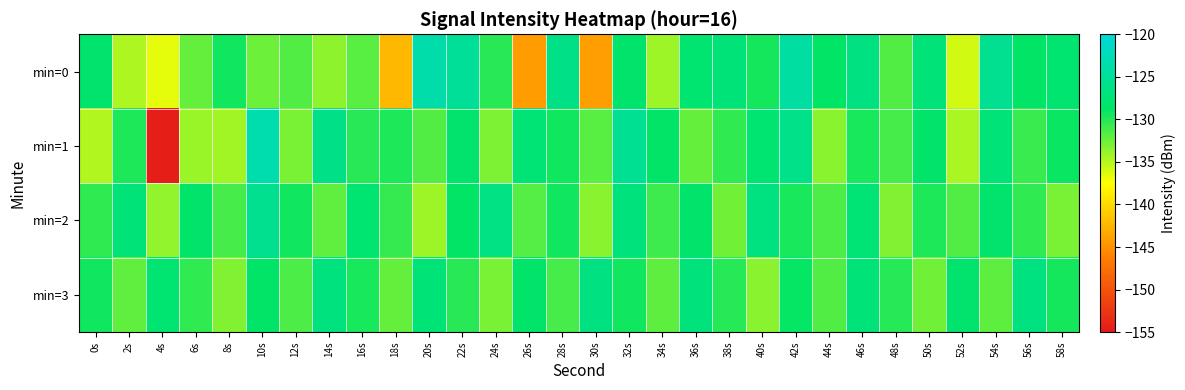

Rank the series by their maximum value, from highest to lowest.

min=1, min=0, min=2, min=3